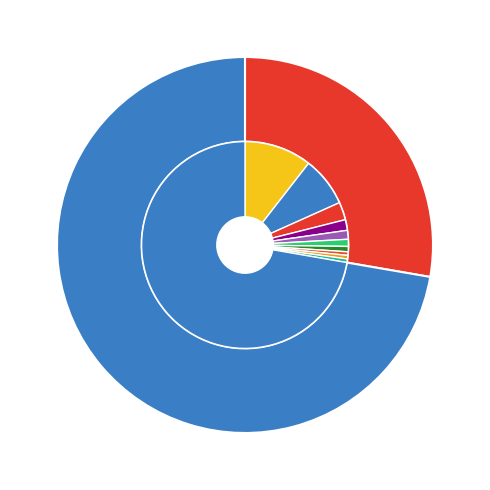

What percentage is the 194574924000024 slice, to the nearest percent?

72%